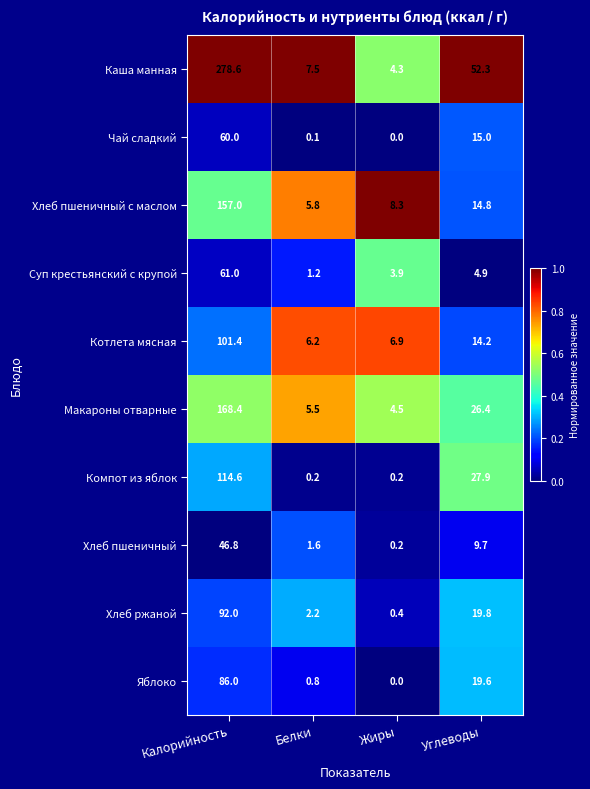

At which label is Хлеб пшеничный с маслом closest to 81?

Углеводы